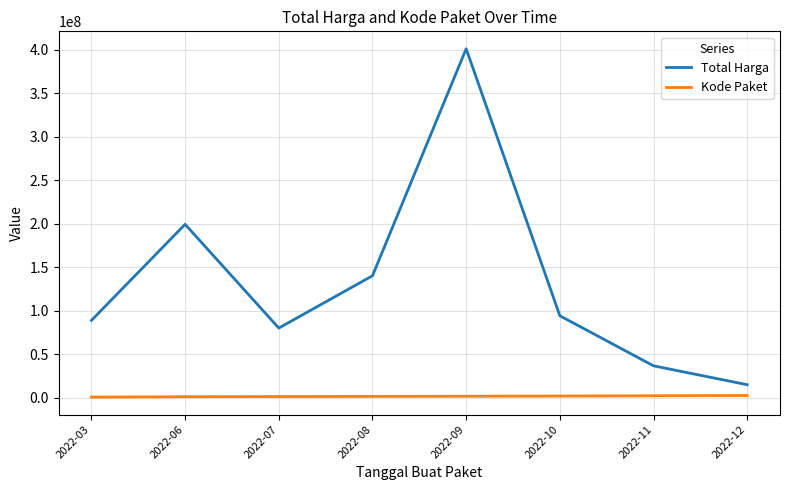

Which category has the highest value in the Total Harga series?

2022-09